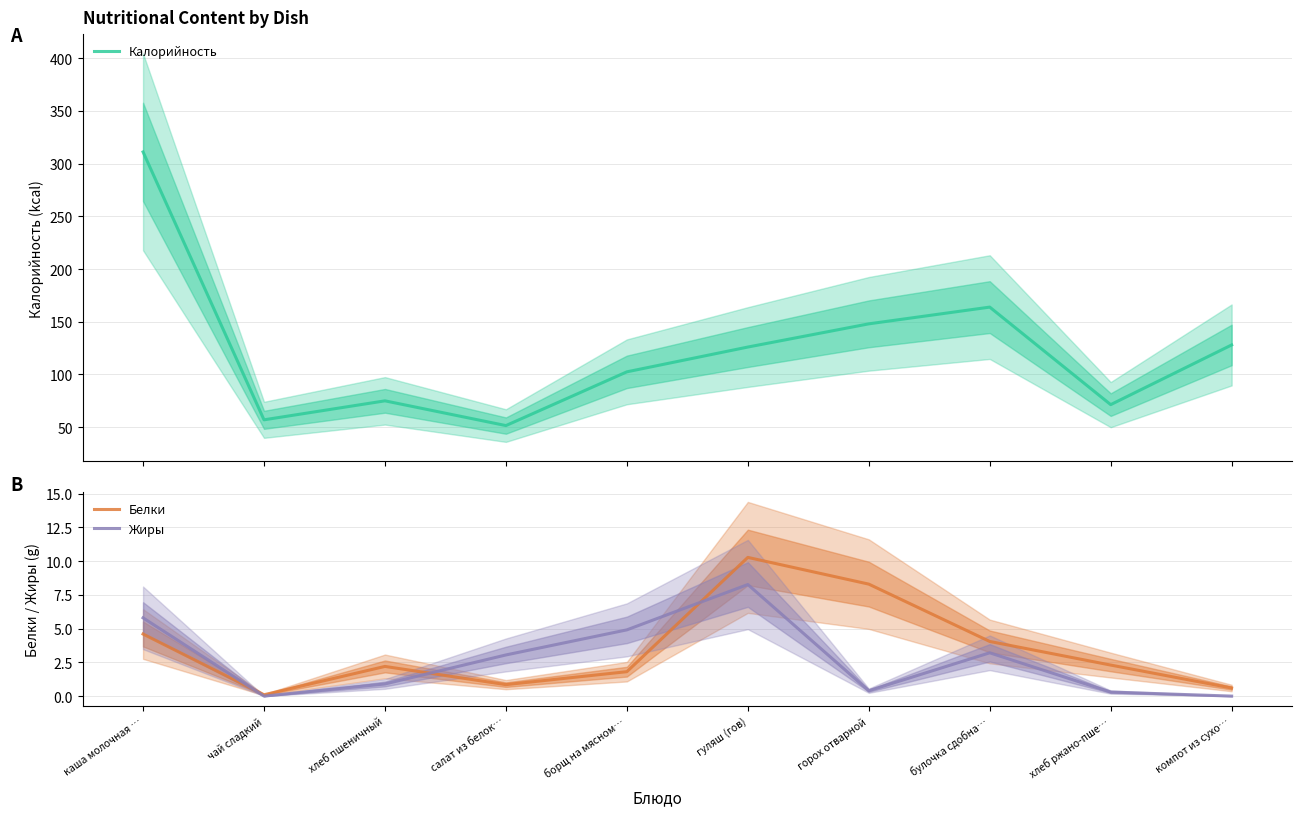

At which category does Белки reach its first local peak?

хлеб пшеничный